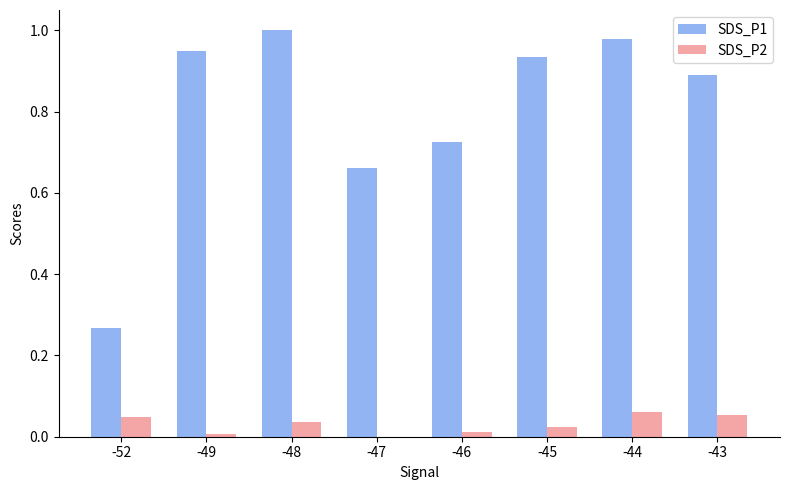

The SDS_P1 series shows 0.4 at -52. True or false?

False